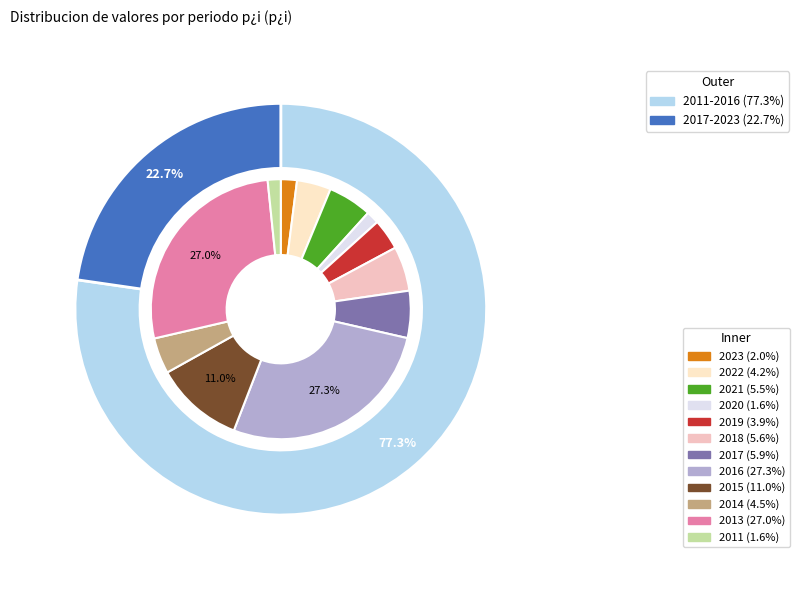

Between 2017 and 2023, which is larger?

2017